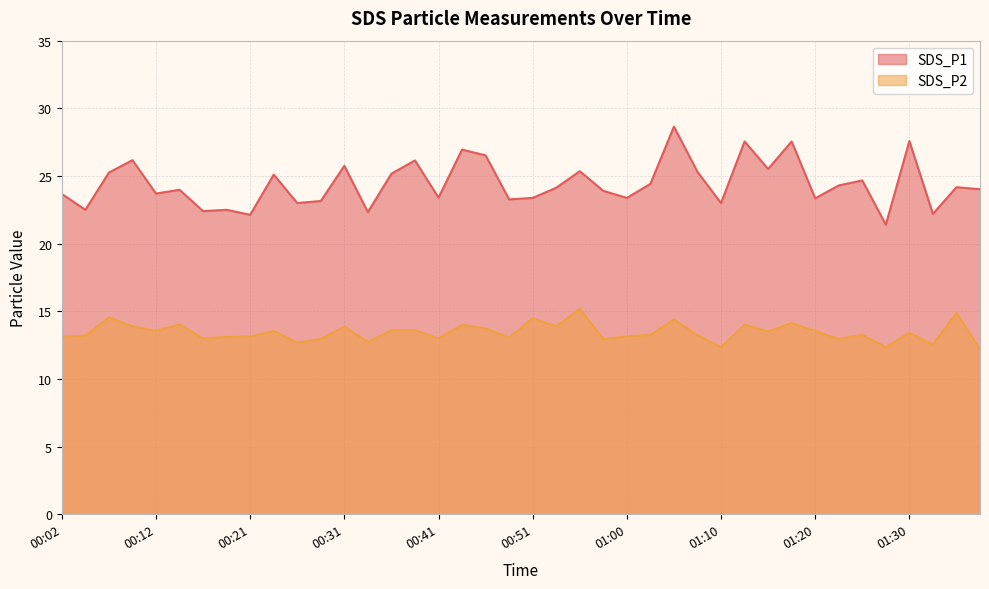

True or false: SDS_P2 and SDS_P1 cross at least once.

False